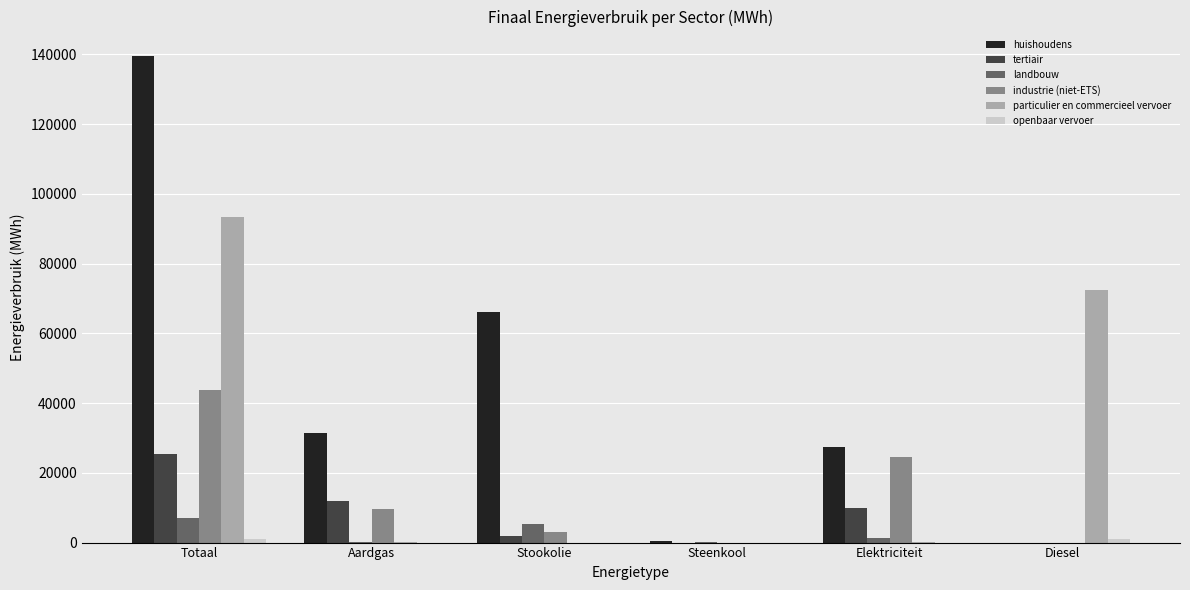

True or false: industrie (niet-ETS) has a value of 0.0 at Diesel.

True